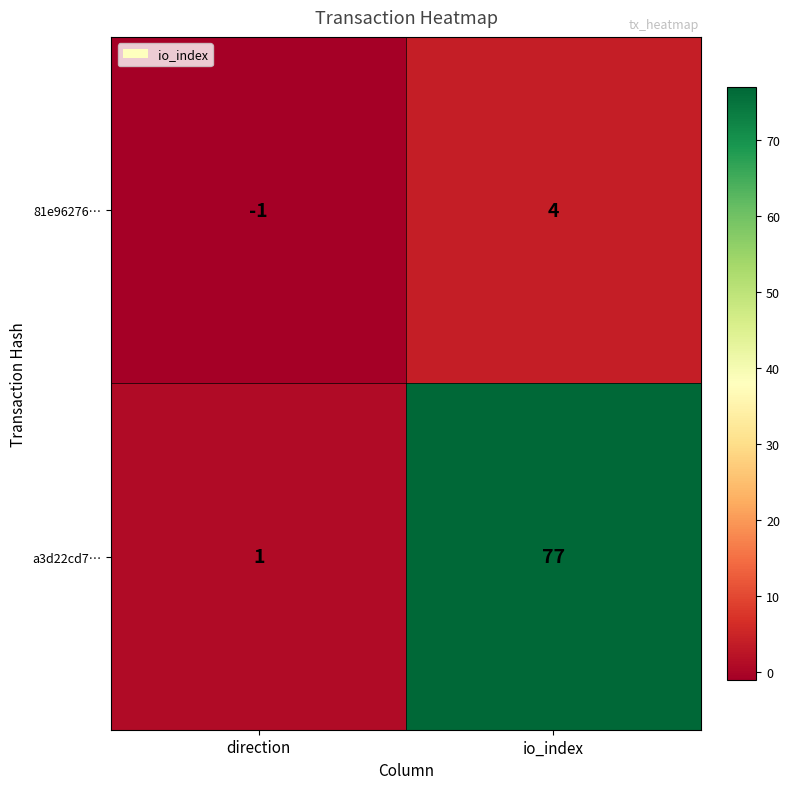

Which series has the largest total across all categories?

a3d22cd7…